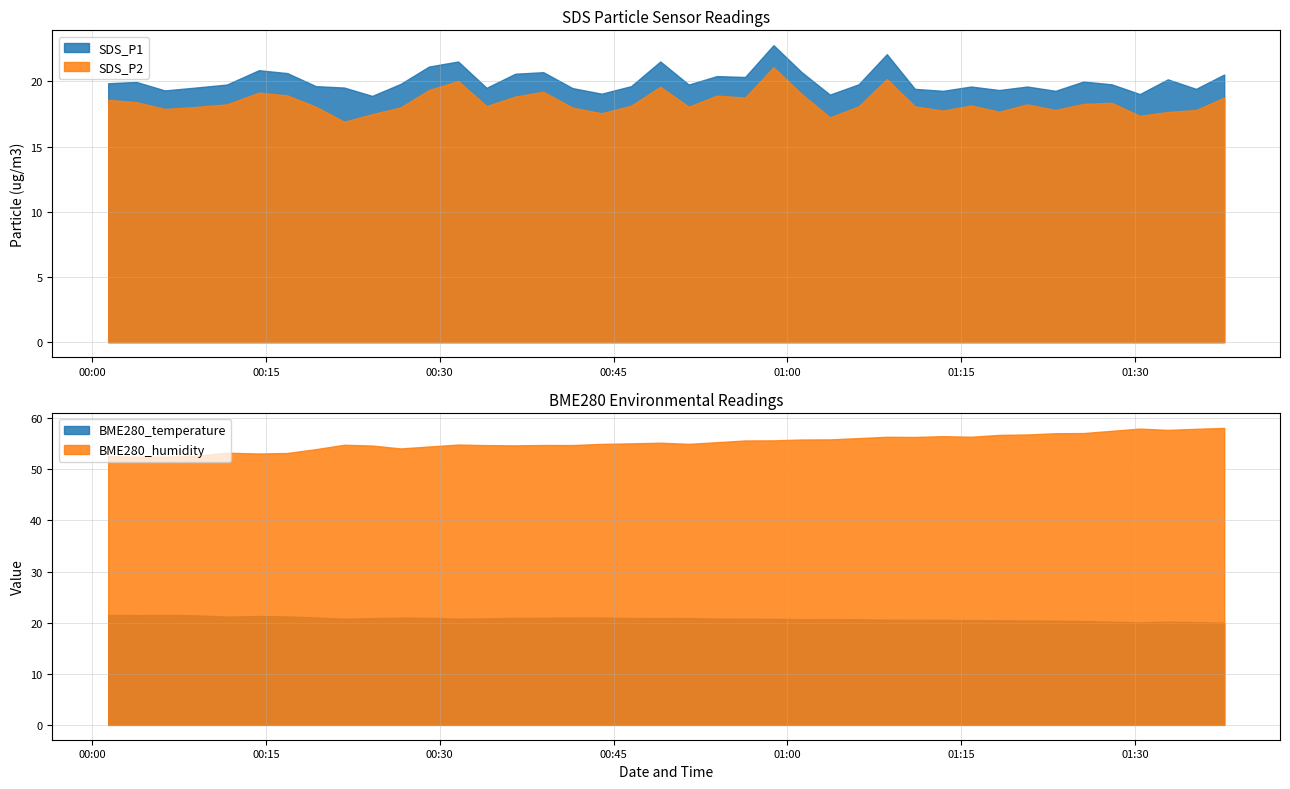

True or false: SDS_P1 and SDS_P2 intersect in this chart.

False